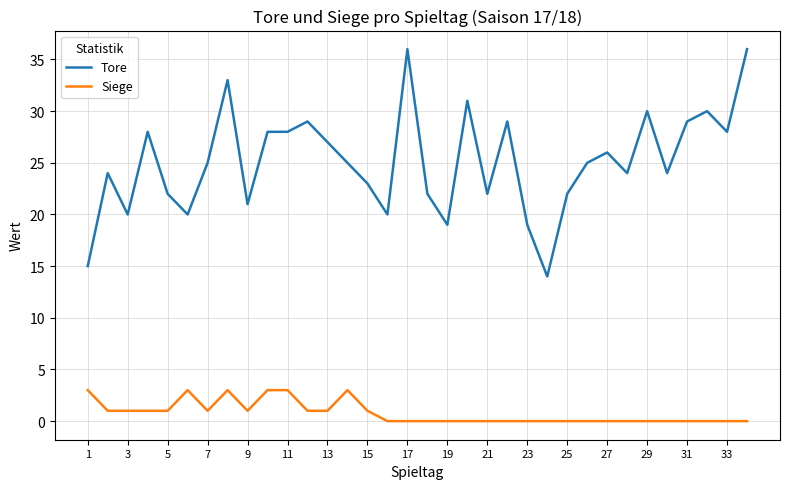

Which series has the largest range (max minus min)?

Tore